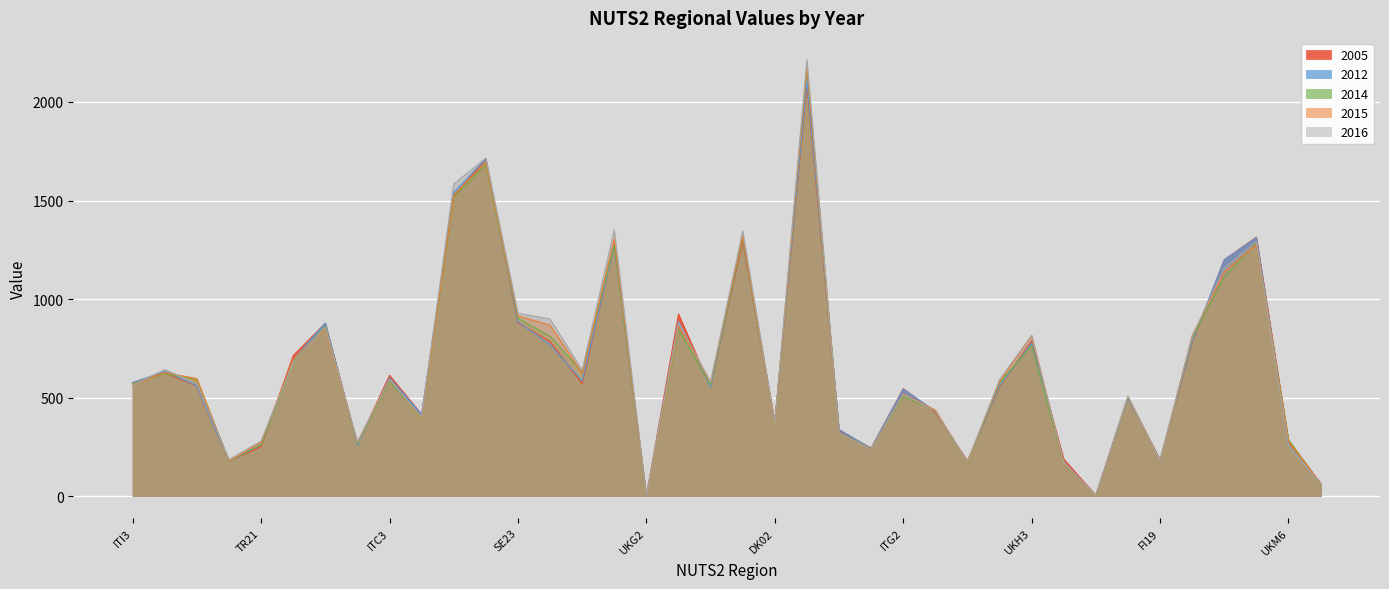

Which series has the widest spread of values?

2016